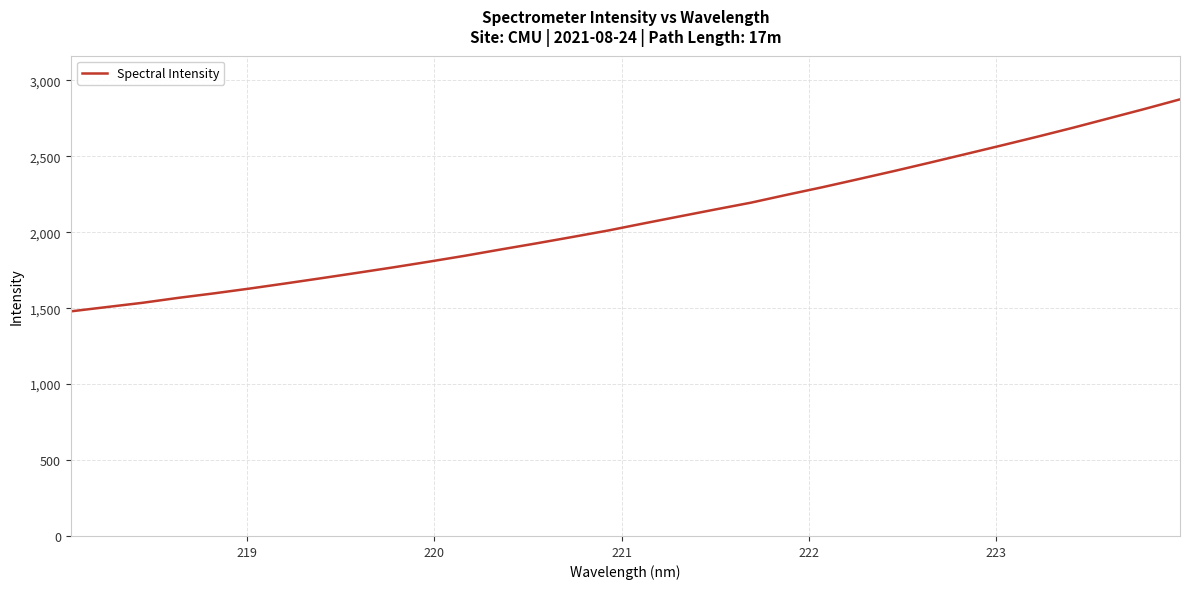

What is the difference between the maximum and minimum values?

1396.1